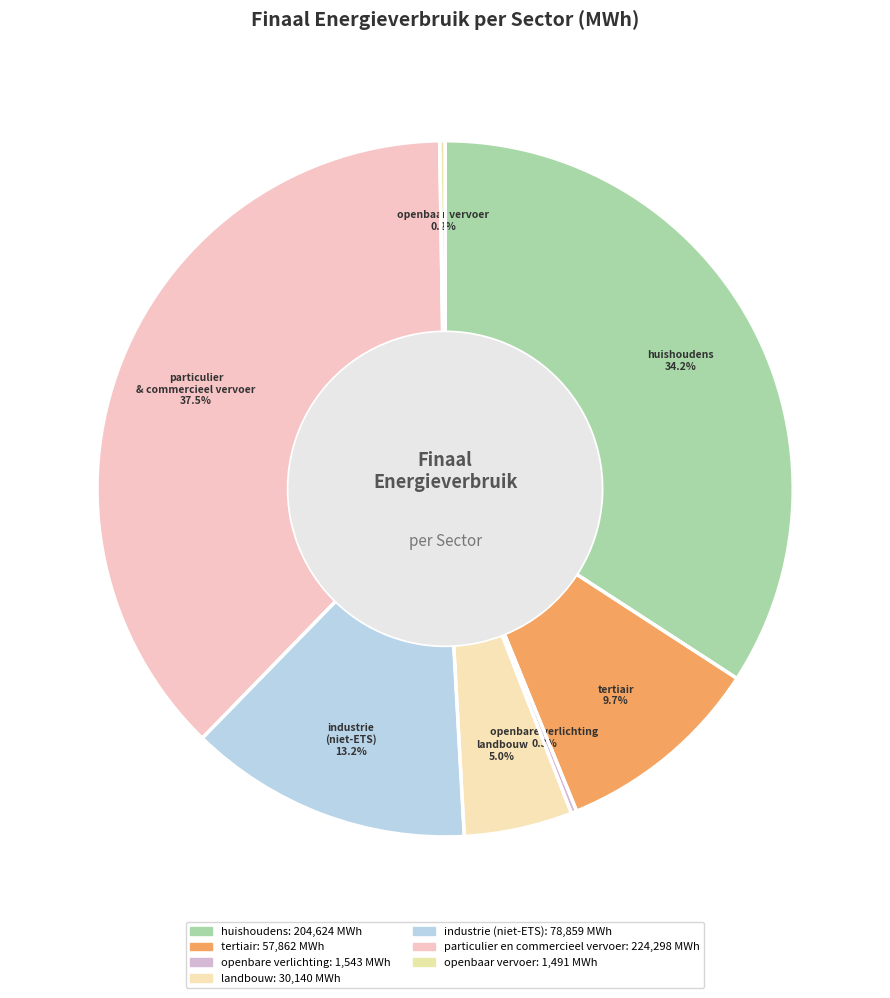

Count the number of slices in the pie.

7